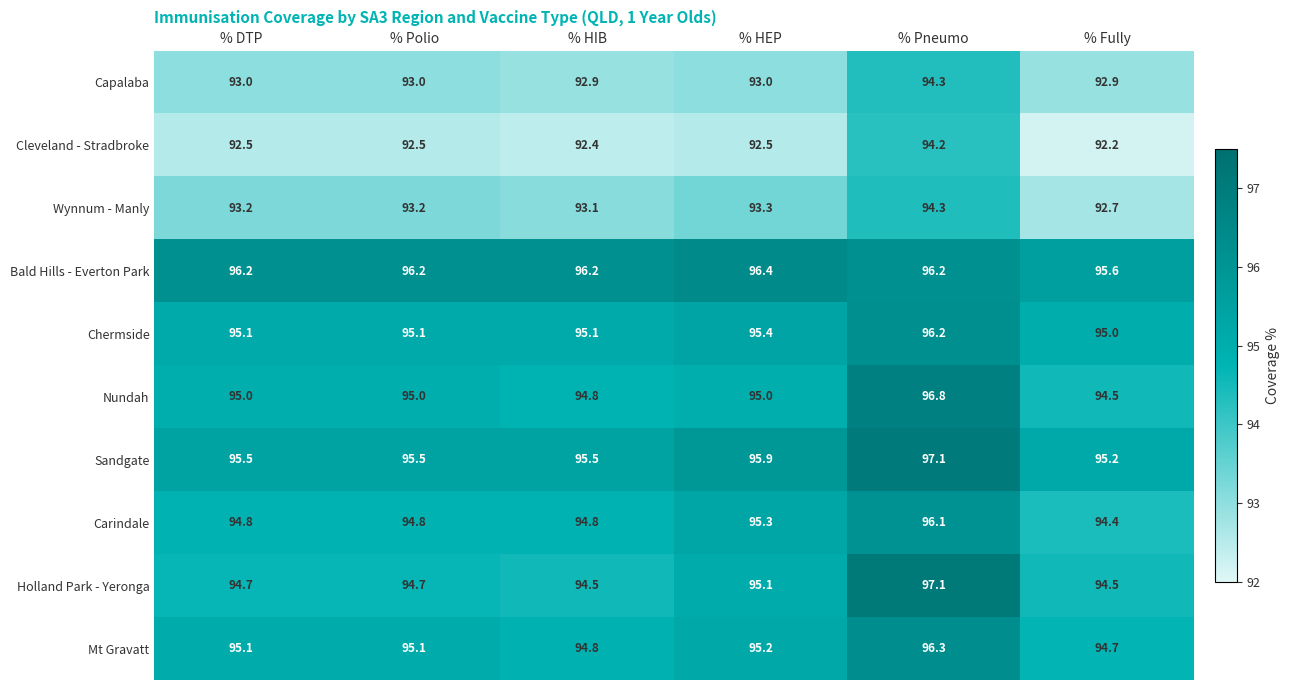

Is it true that Capalaba equals 24.7 at % Polio?

False